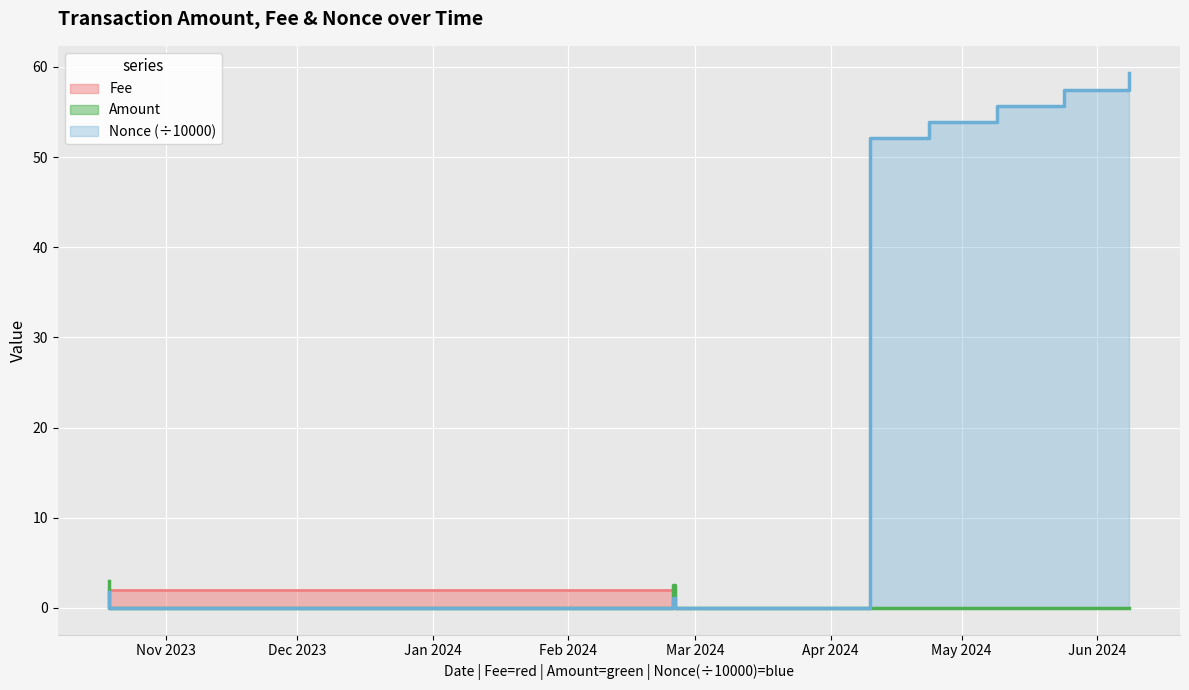

Which label corresponds to the largest value in the chart?

2024-06-08 06:54:00